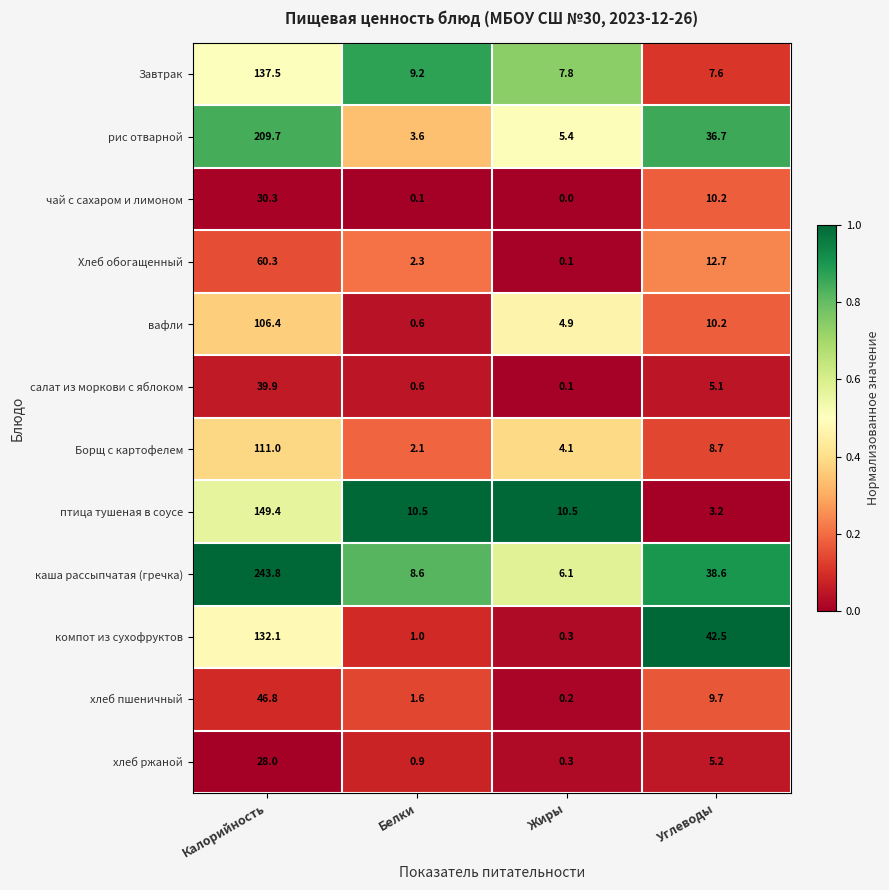

What is the difference between the Хлеб обогащенный values at Углеводы and Калорийность?

47.6